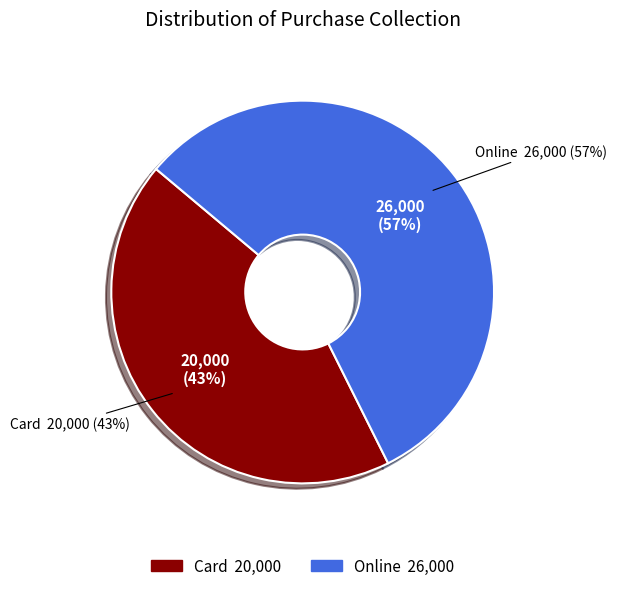

Rank the categories by value from highest to lowest.

Online, Card